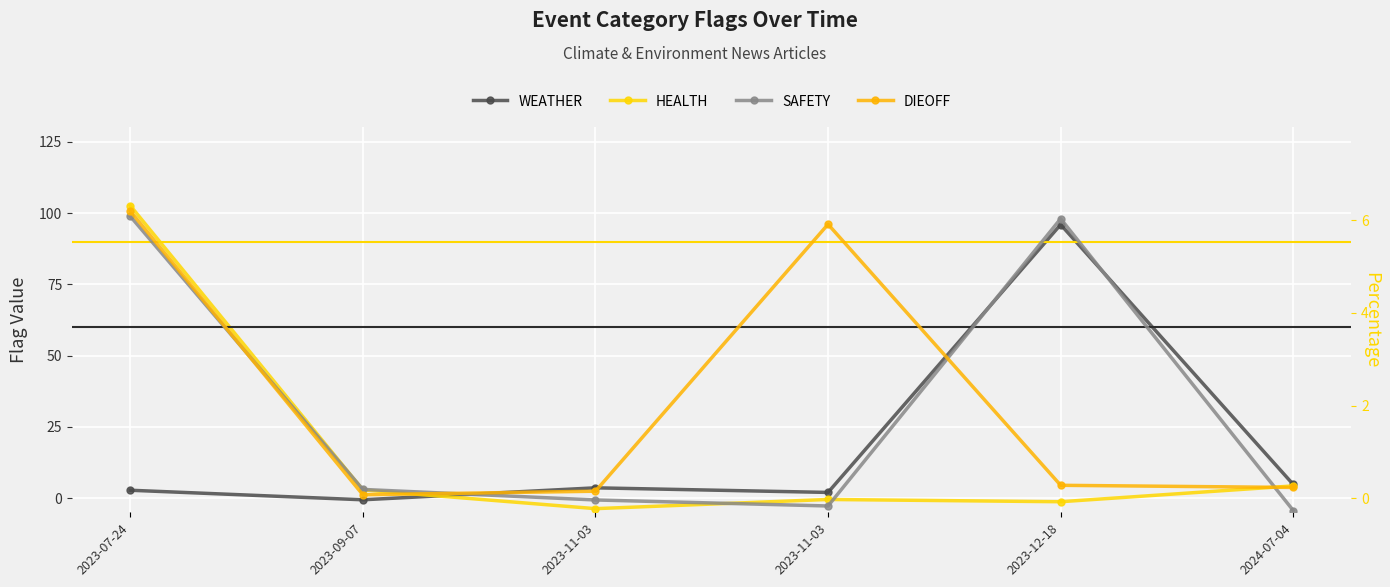

How many values in SAFETY are above zero?

3